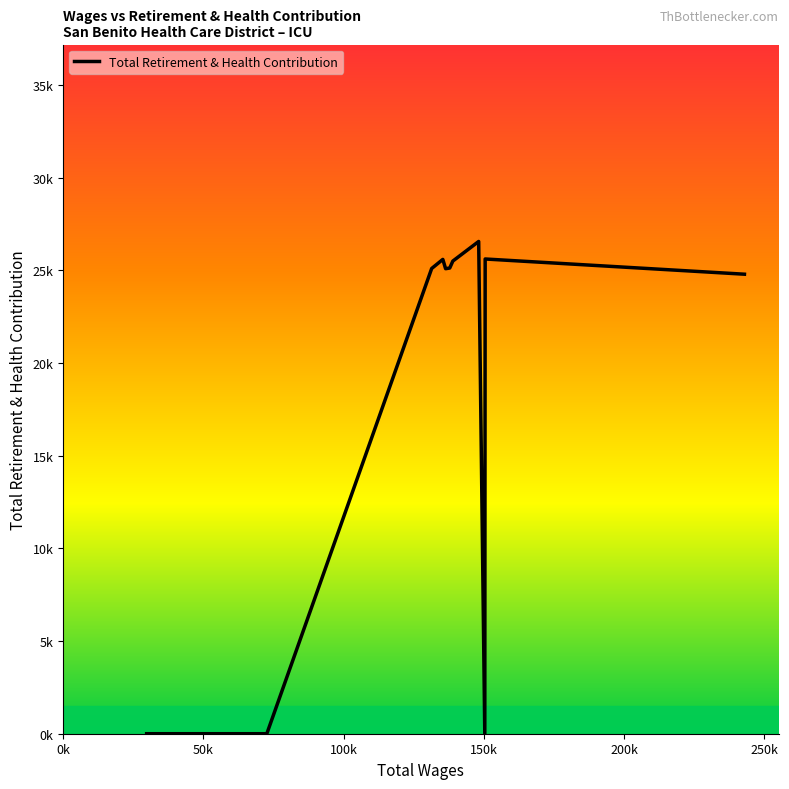

Does the chart have visible grid lines?

No